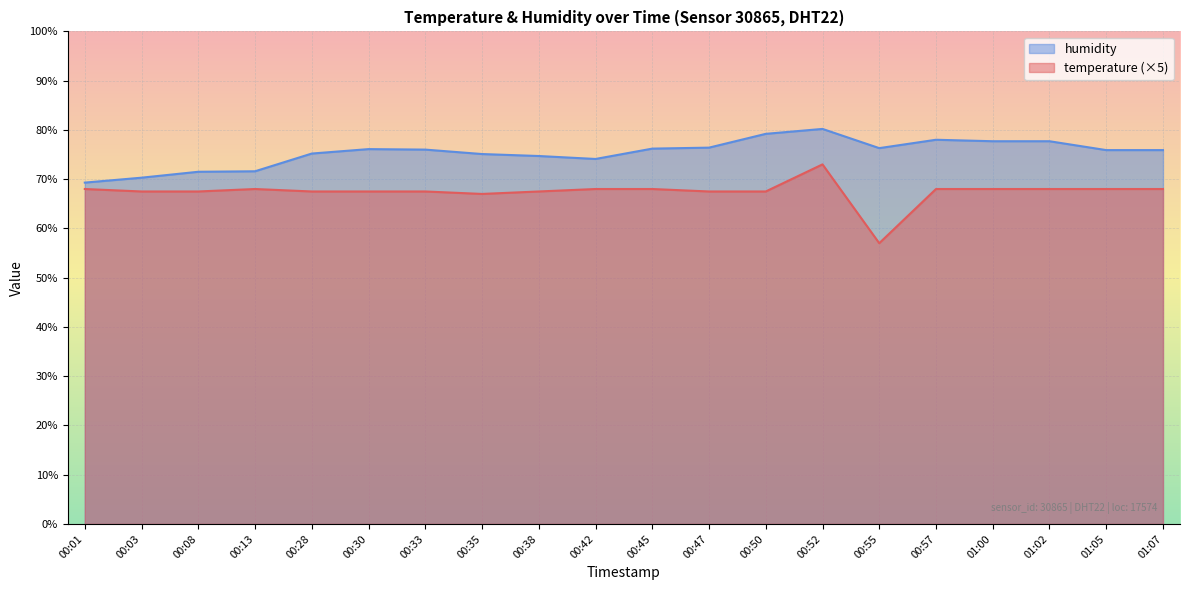

What is the value of the humidity point at the 17th from the left?

77.7